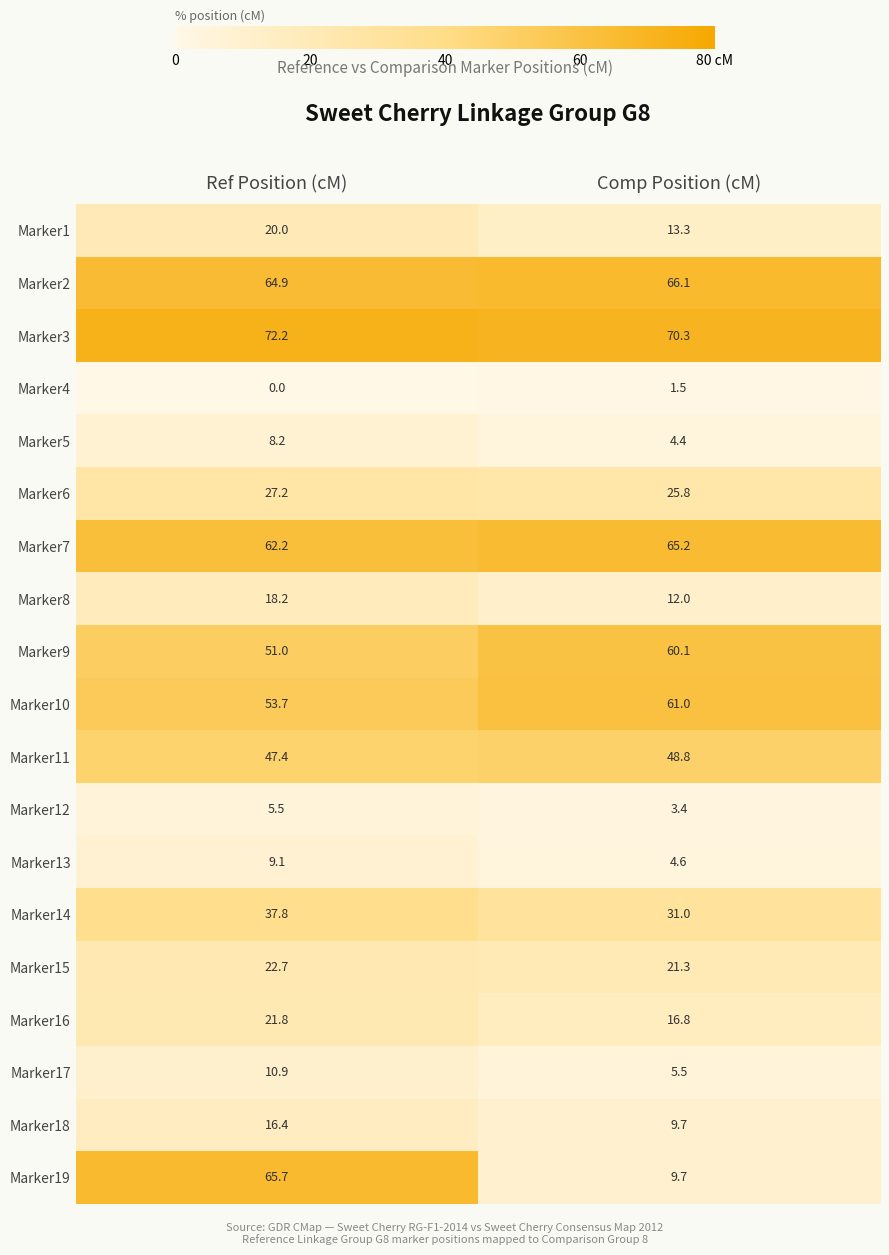

Which category has the highest value in the Marker18 series?

Ref Position (cM)